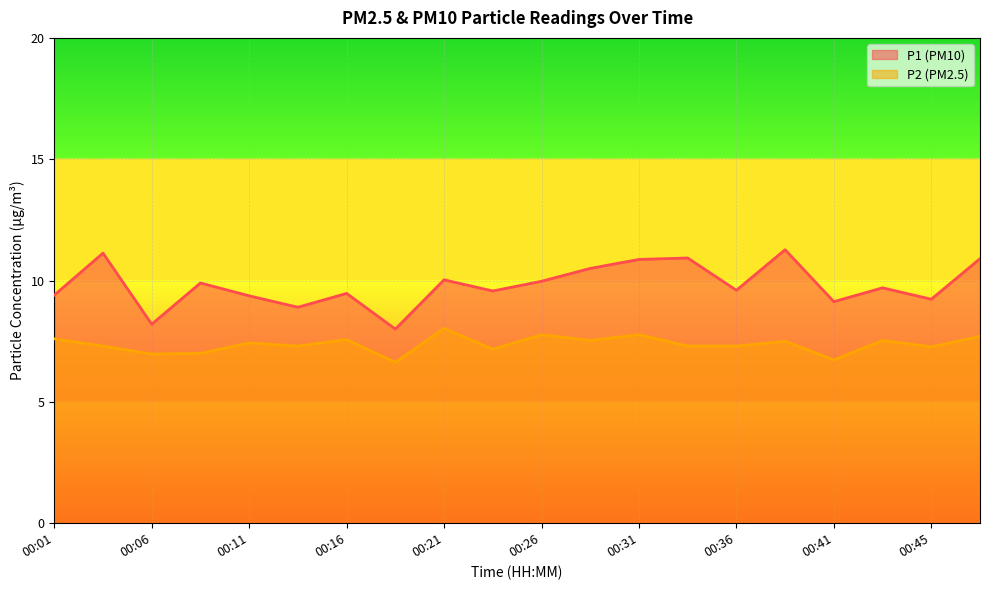

What is the maximum value for P1?

11.3